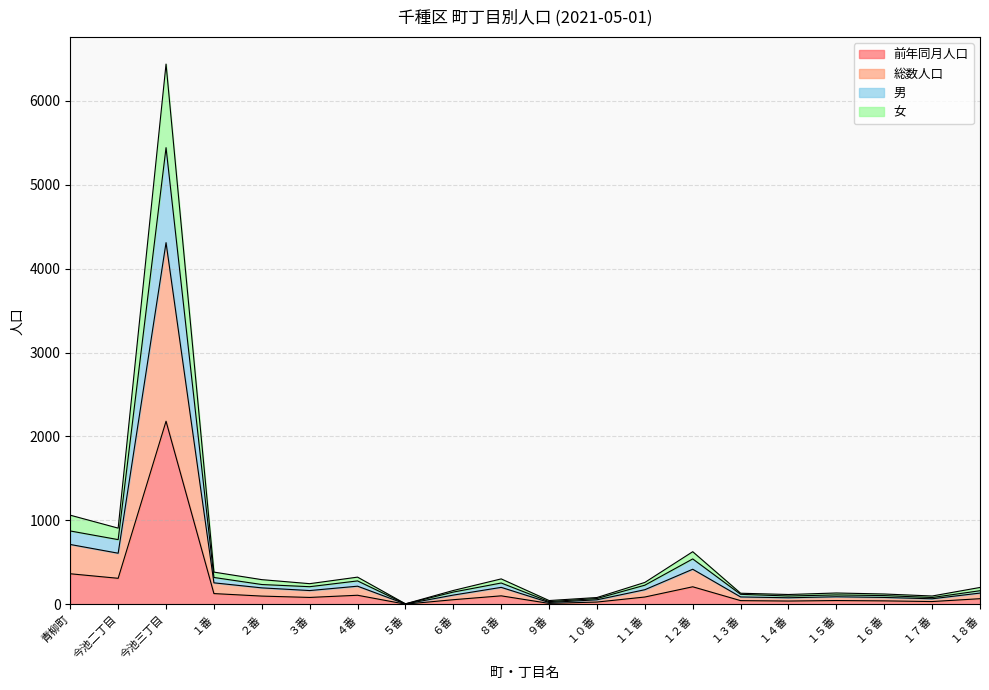

Which category has the lowest value in the 総数人口 series?

５番